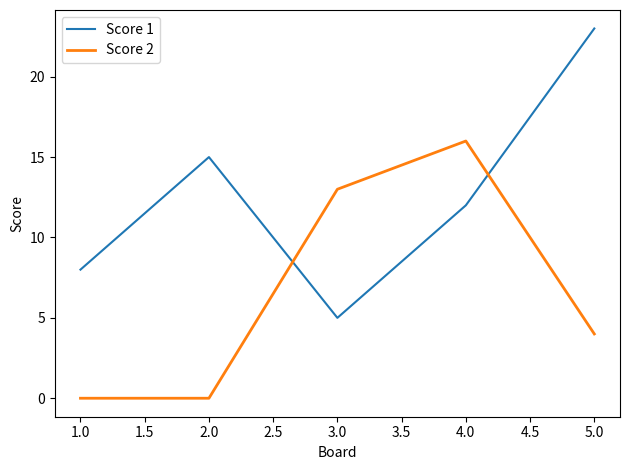

At which category does Score 1 reach its first local valley?

3.0